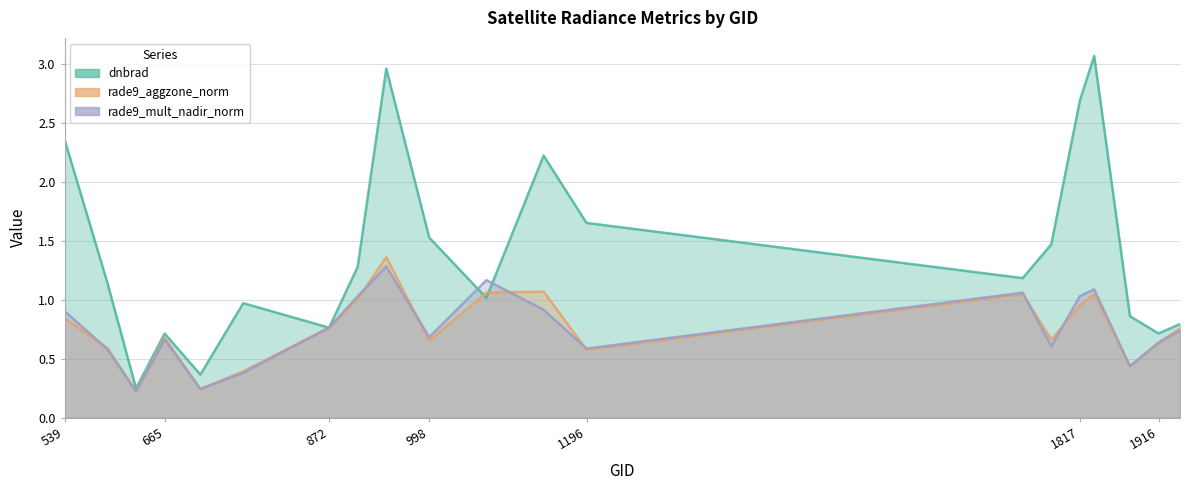

Reading left to right, list all the values displayed in this chart.

dnbrad: 539=2.4	593=1.1	629=0.2	665=0.7	710=0.4	764=1.0	872=0.8	908=1.3	944=3.0	998=1.5	1070=1.0	1142=2.2	1196=1.7	1745=1.2	1781=1.5	1817=2.7	1835=3.1	1880=0.9	1916=0.7	1943=0.8
rade9_aggzone_norm: 539=0.8	593=0.6	629=0.2	665=0.7	710=0.2	764=0.4	872=0.8	908=1.0	944=1.4	998=0.7	1070=1.1	1142=1.1	1196=0.6	1745=1.0	1781=0.7	1817=1.0	1835=1.0	1880=0.4	1916=0.6	1943=0.8
rade9_mult_nadir_norm: 539=0.9	593=0.6	629=0.2	665=0.7	710=0.2	764=0.4	872=0.8	908=1.0	944=1.3	998=0.7	1070=1.2	1142=0.9	1196=0.6	1745=1.1	1781=0.6	1817=1.0	1835=1.1	1880=0.4	1916=0.6	1943=0.7